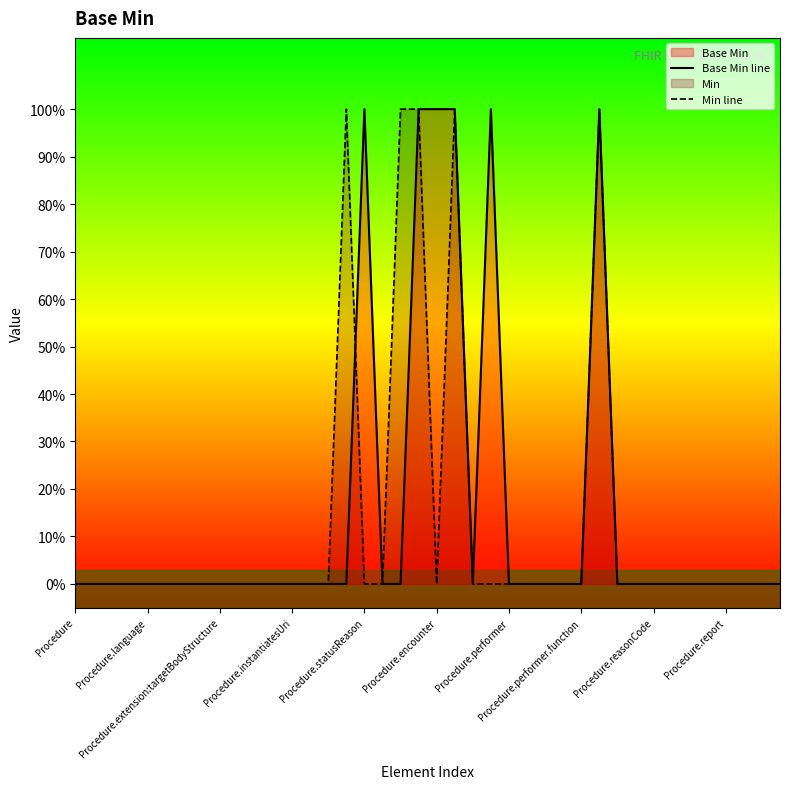

True or false: Base Min line has a value of 0 at 13.

True